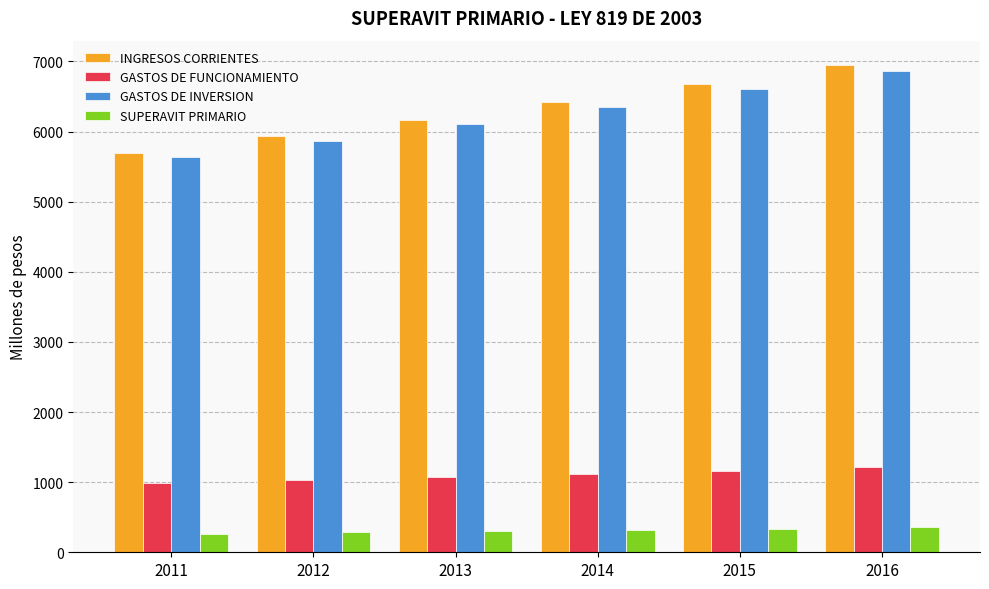

What is the value of the SUPERAVIT PRIMARIO bar at the 4th from the left?

322.8